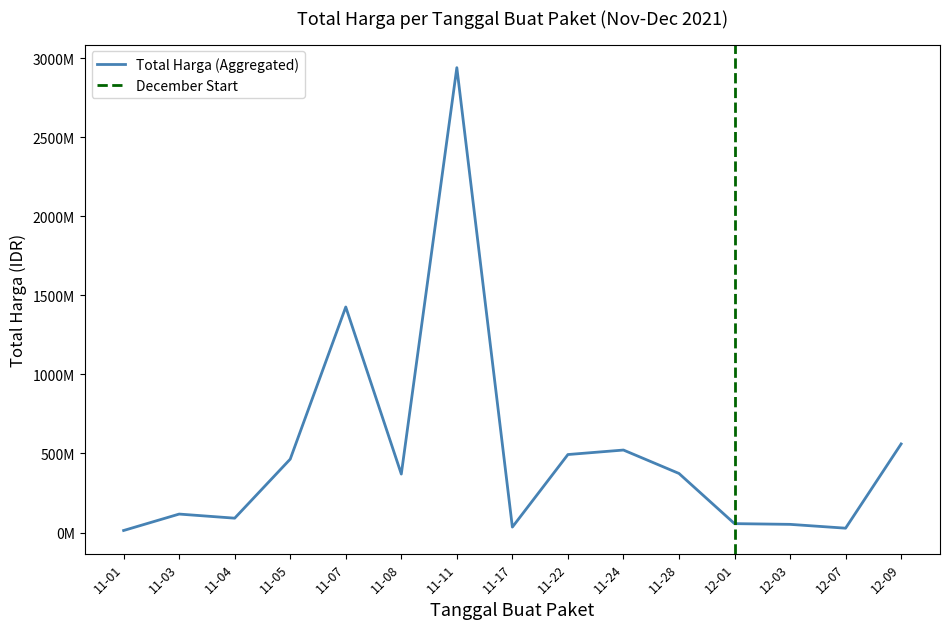

At which category does the data reach its first local peak?

11-03